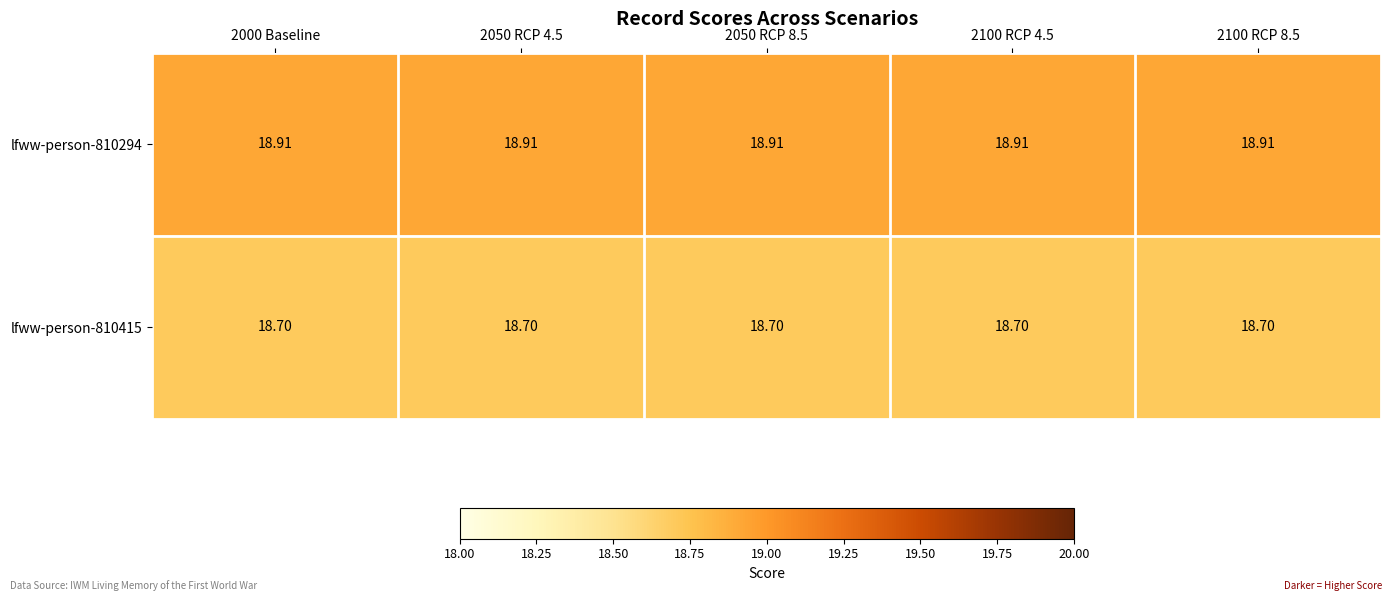

Reading right to left, what are all the values shown in this chart?

lfww-person-810294: 2100 RCP 8.5=18.9	2100 RCP 4.5=18.9	2050 RCP 8.5=18.9	2050 RCP 4.5=18.9	2000 Baseline=18.9
lfww-person-810415: 2100 RCP 8.5=18.7	2100 RCP 4.5=18.7	2050 RCP 8.5=18.7	2050 RCP 4.5=18.7	2000 Baseline=18.7